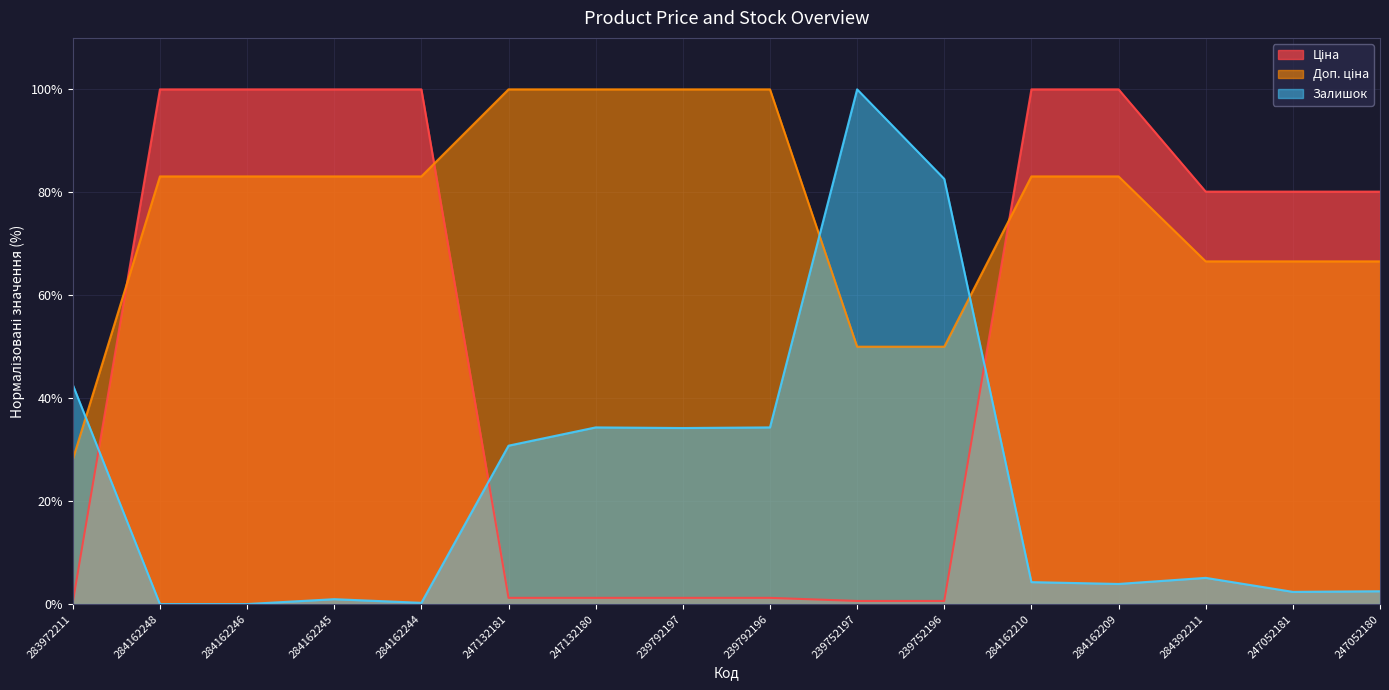

Does the chart have visible grid lines?

Yes